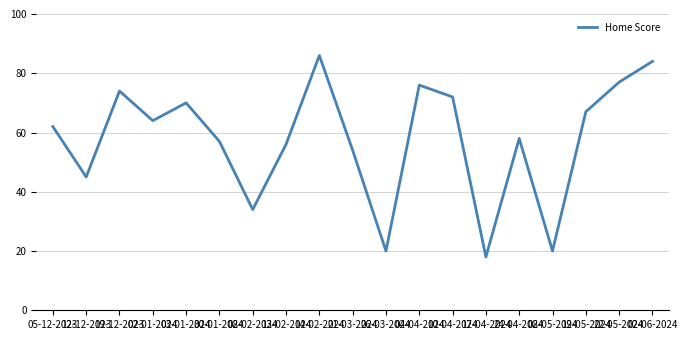

Between 04-04-2024 and 26-03-2024, which is larger?

04-04-2024